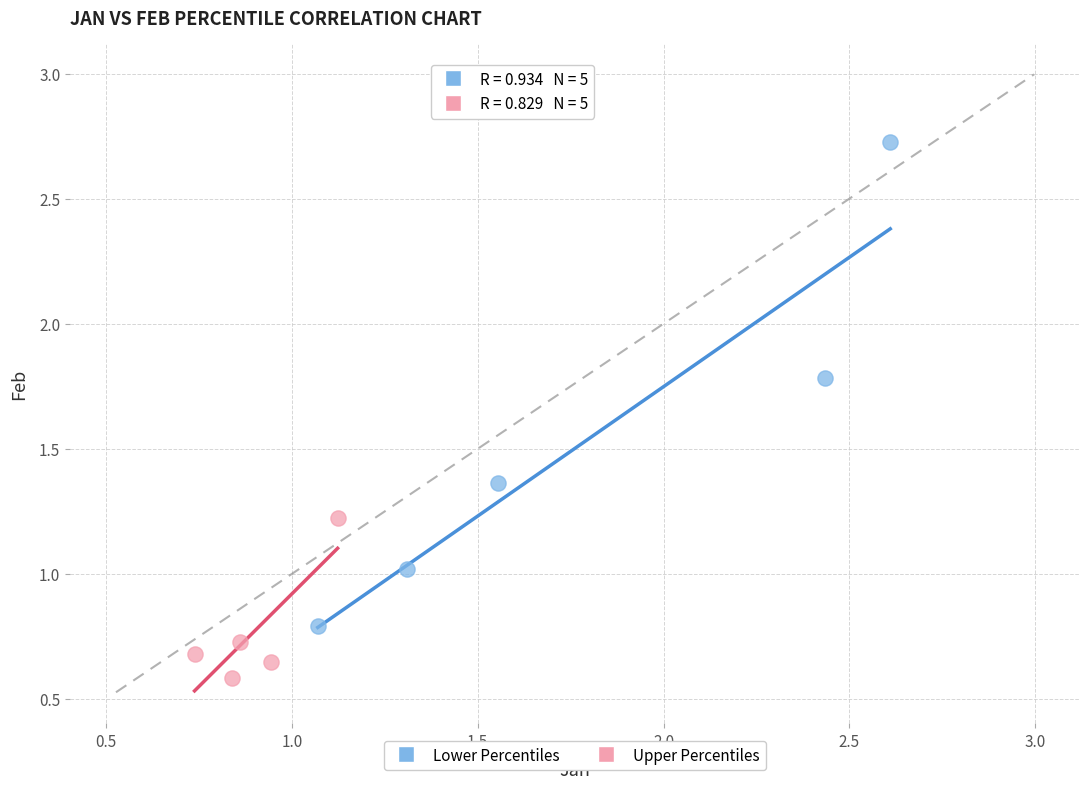

Which series reaches the maximum Y coordinate?

Lower Percentiles